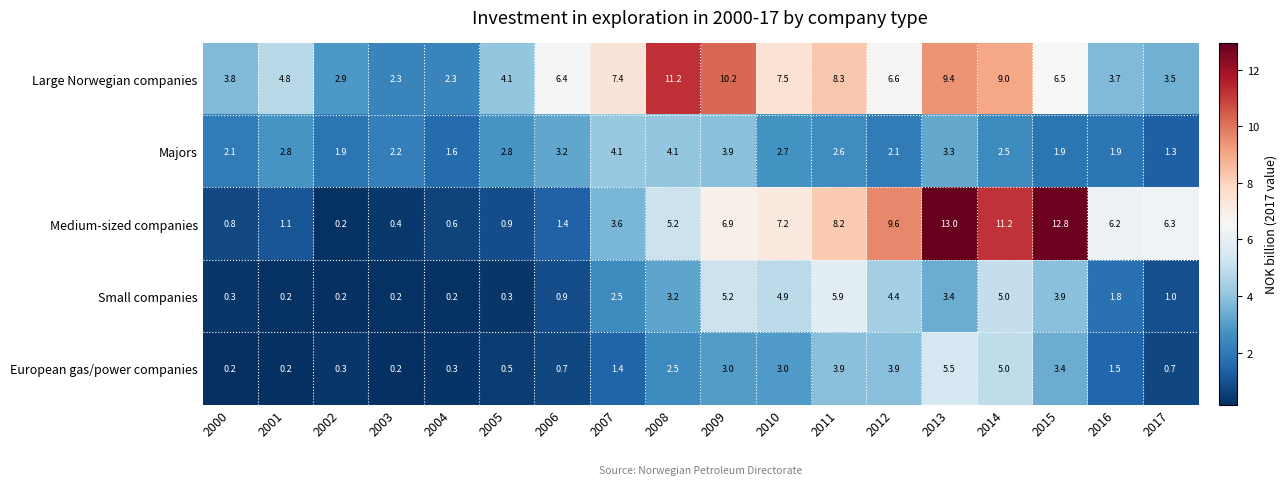

What is the spread (max minus min) of values at 2005?

3.8